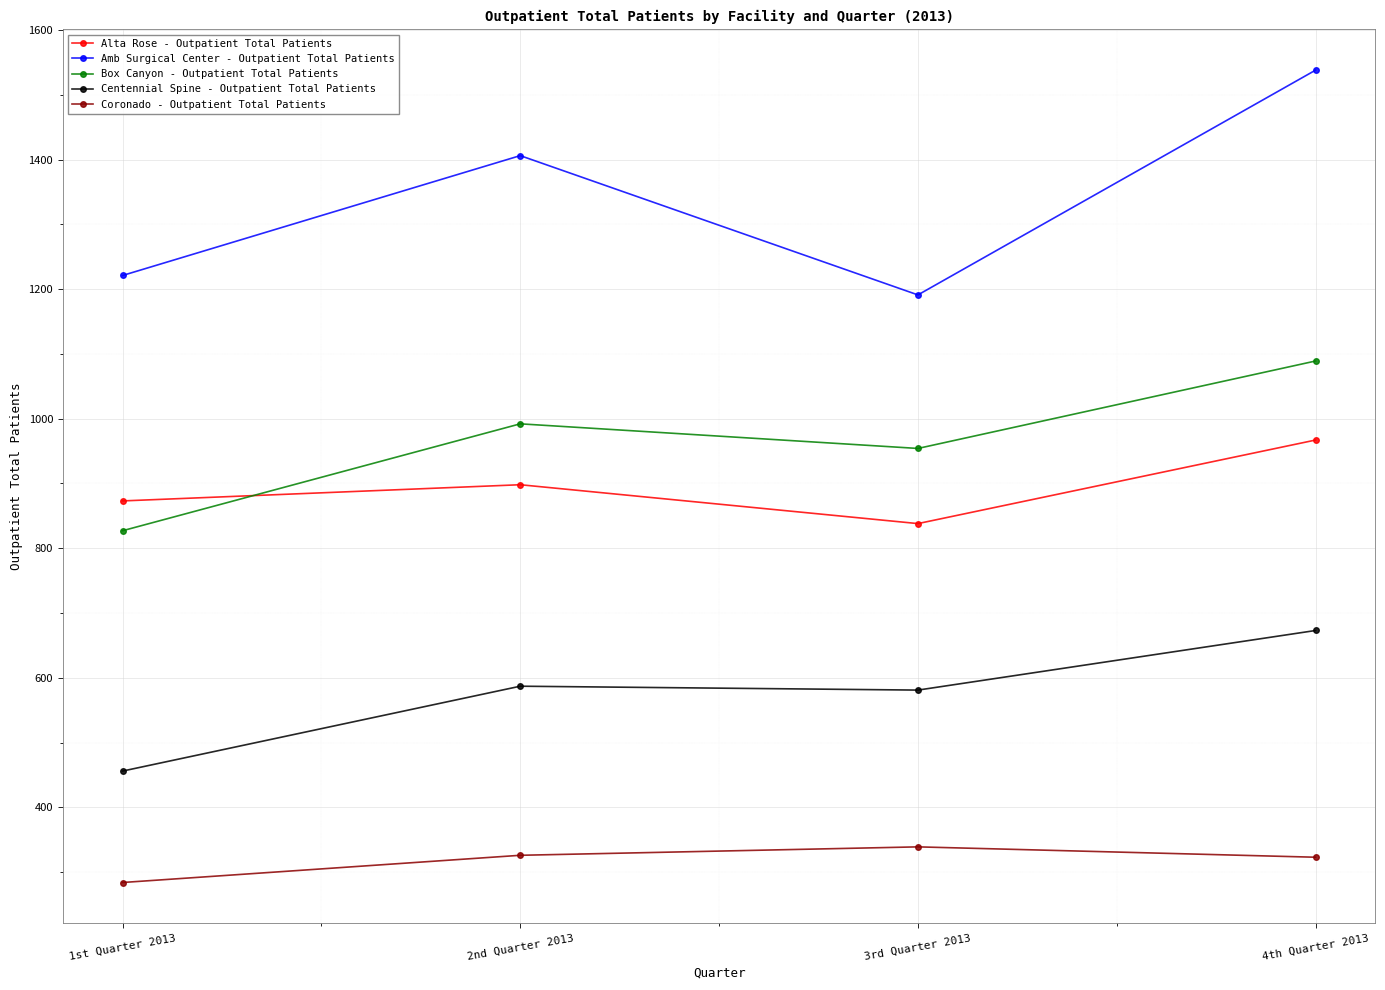

What position from the left is 2nd Quarter 2013?

2